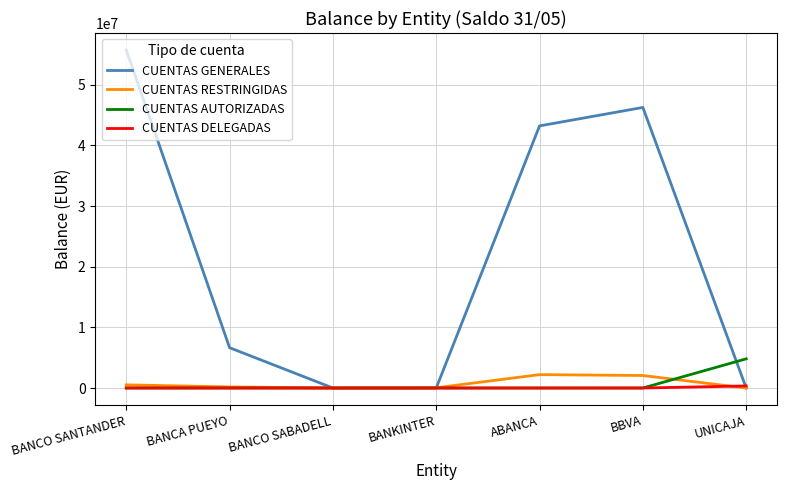

Which label corresponds to the largest value in the chart?

BANCO SANTANDER